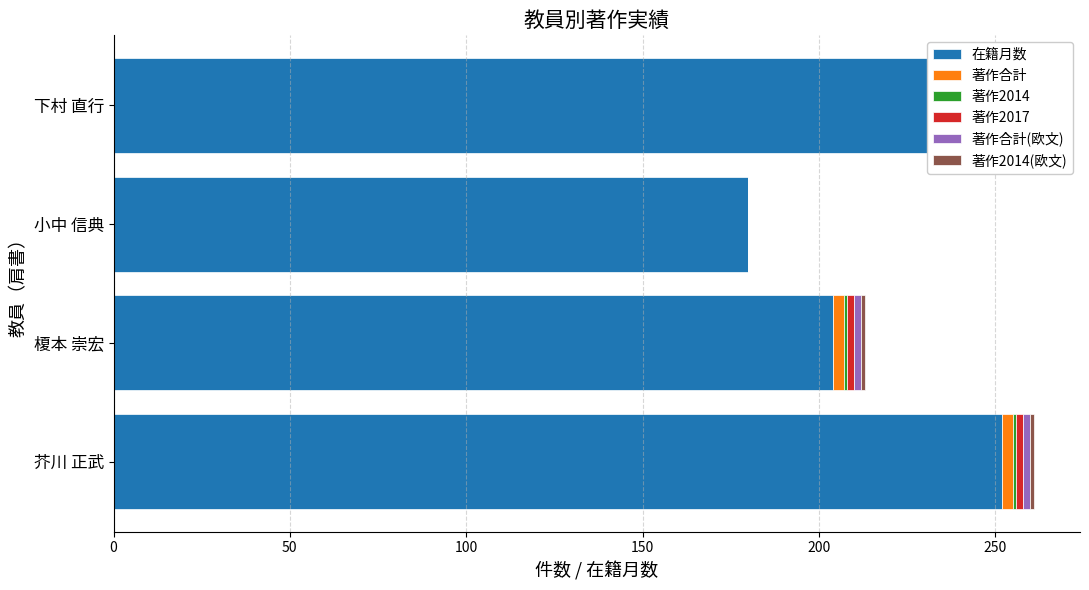

The value of 著作2014(欧文) at 榎本 崇宏 is 0. True or false?

False